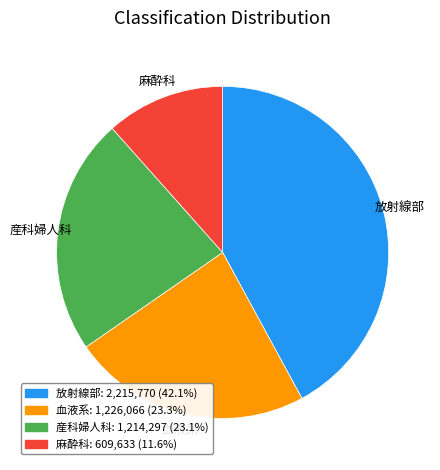

Do 血液系: 1,226,066 (23.3%) and 麻酔科: 609,633 (11.6%) together represent more than half of the pie?

No